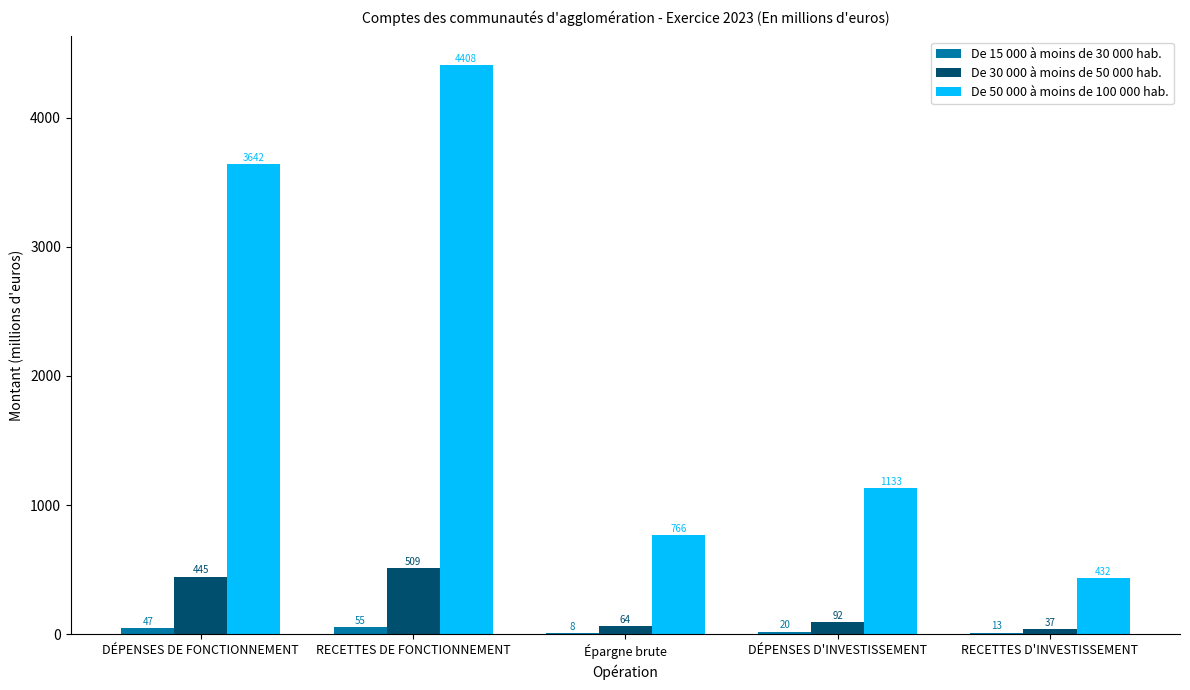

Which series has the largest total across all categories?

De 50 000 à moins de 100 000 hab.